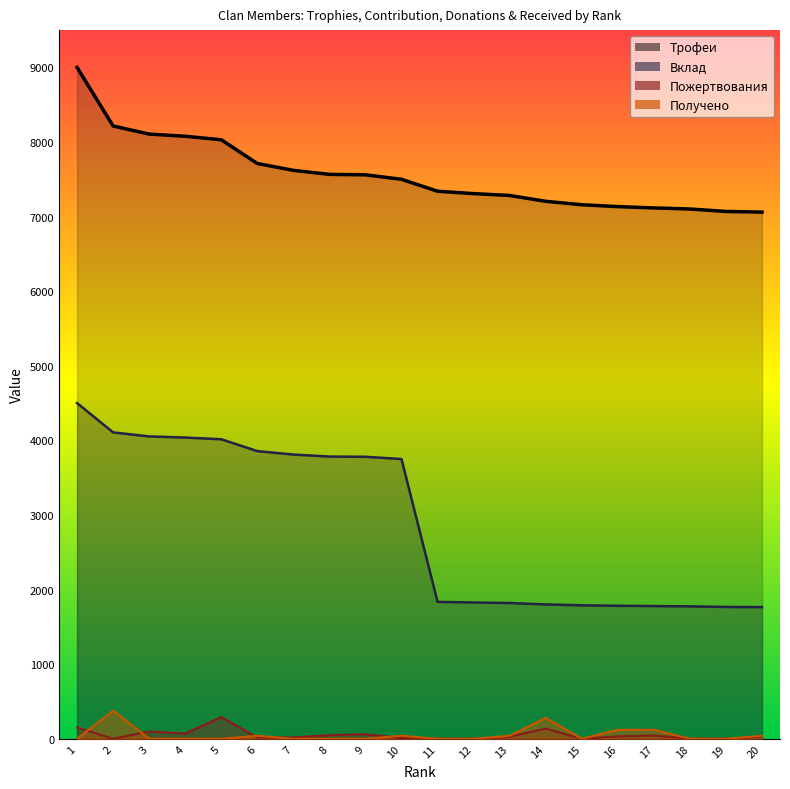

Which label corresponds to the smallest value in the chart?

2